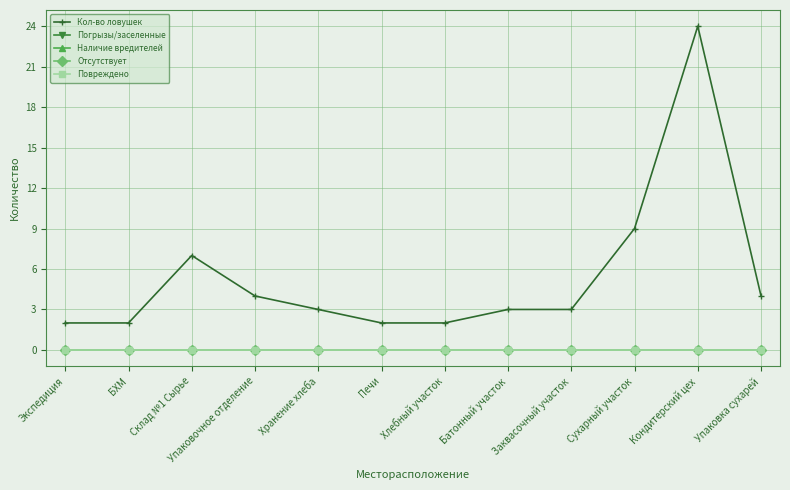

Does the chart have visible grid lines?

Yes